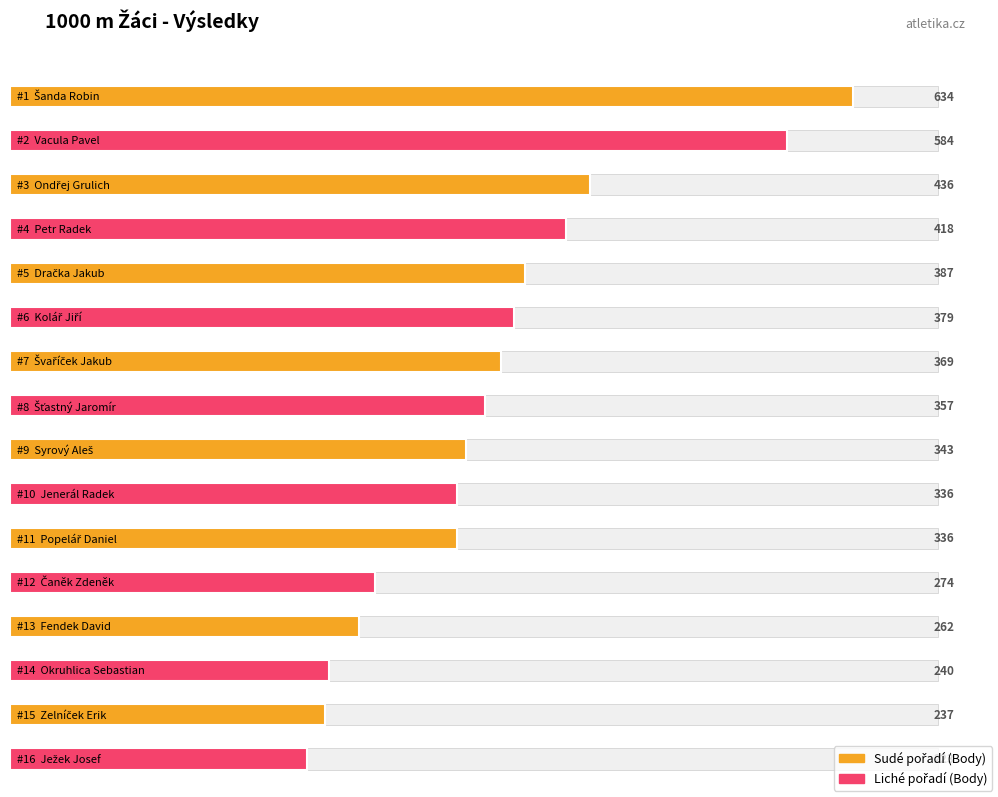

Is it true that the value at Šanda Robin is 376?

False